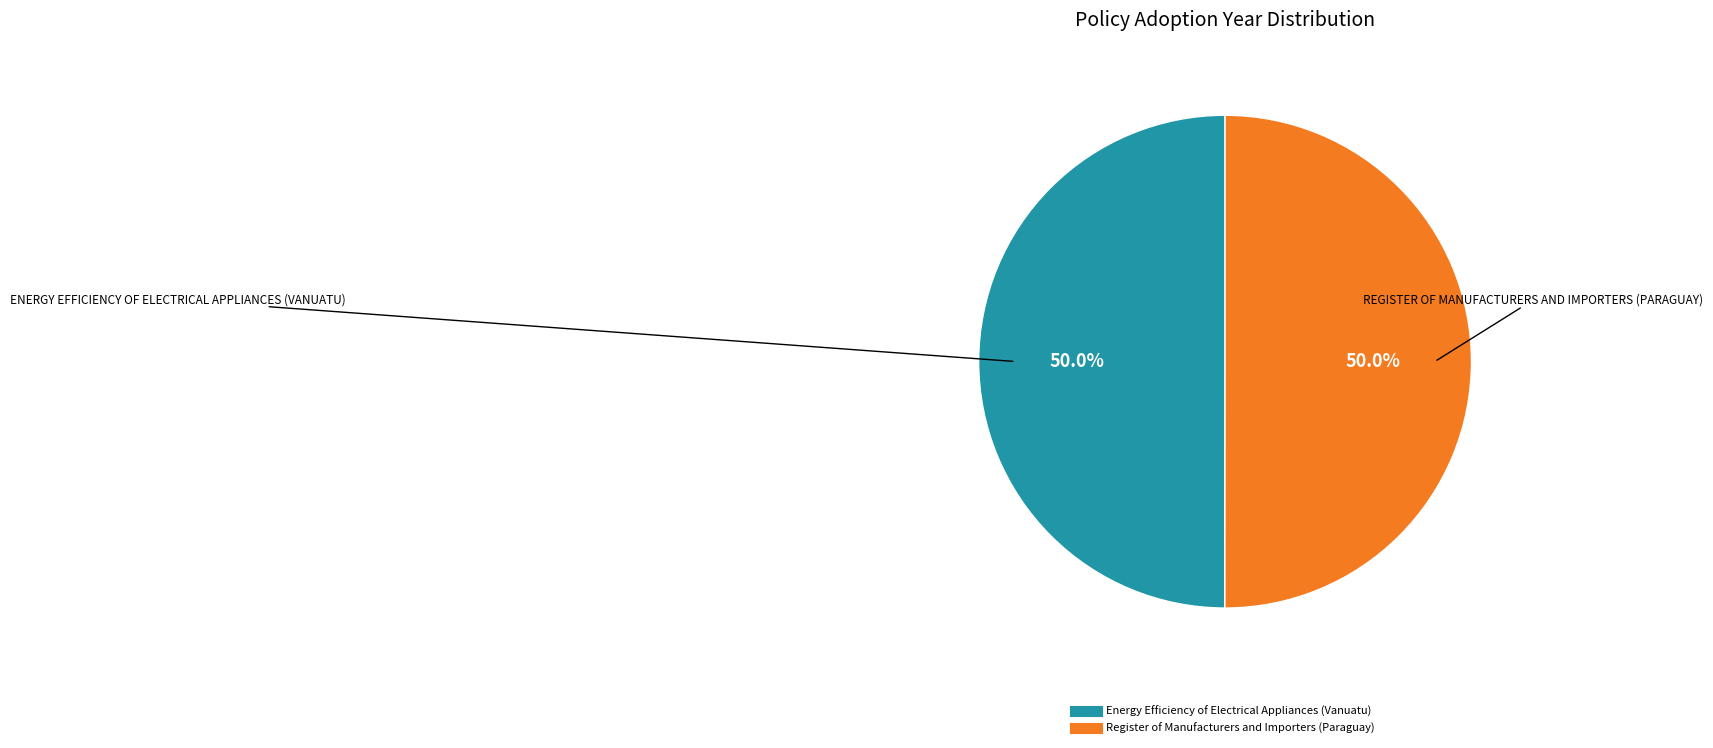

Is the sum of Energy Efficiency of Electrical Appliances (Vanuatu) and Register of Manufacturers and Importers (Paraguay) greater than half?

Yes